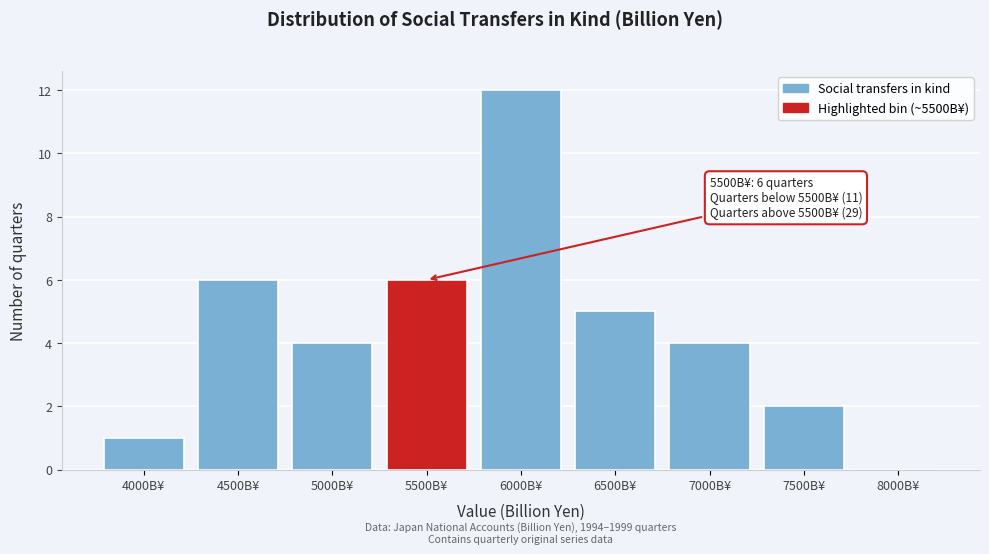

Reading right to left, list all the values displayed in this chart.

8000B¥=0	7500B¥=2	7000B¥=4	6500B¥=5	6000B¥=12	5500B¥=6	5000B¥=4	4500B¥=6	4000B¥=1